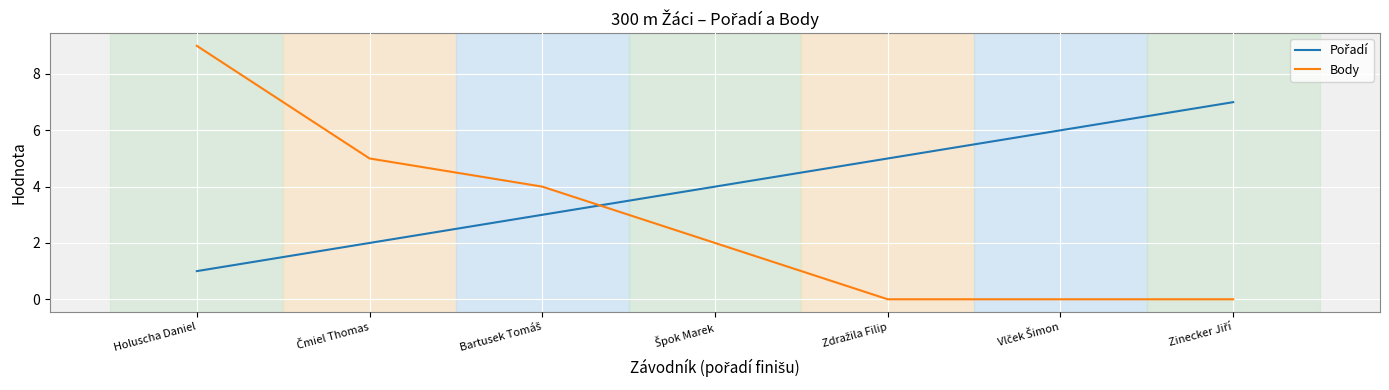

At how many categories does at least one series exceed 1?

7